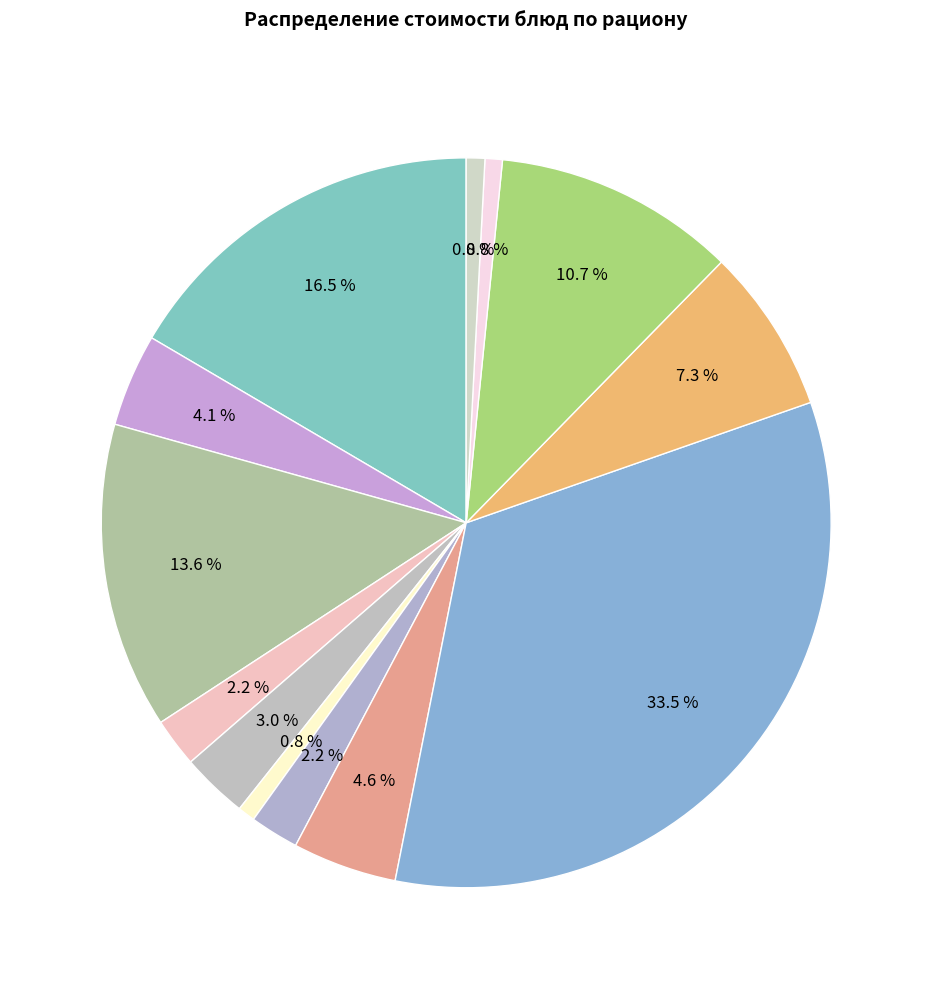

Does any single category account for the majority?

No